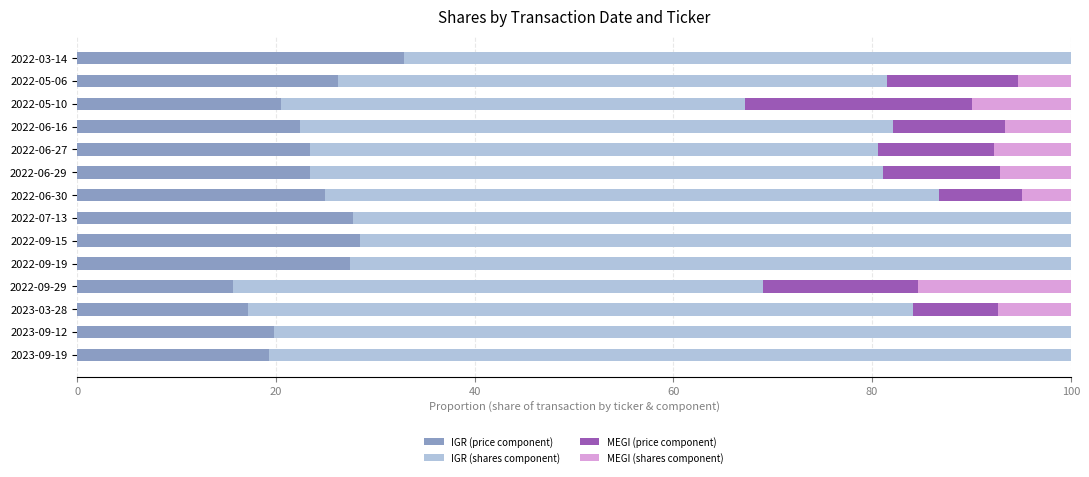

At which label is IGR (price component) closest to 24?

2022-06-27